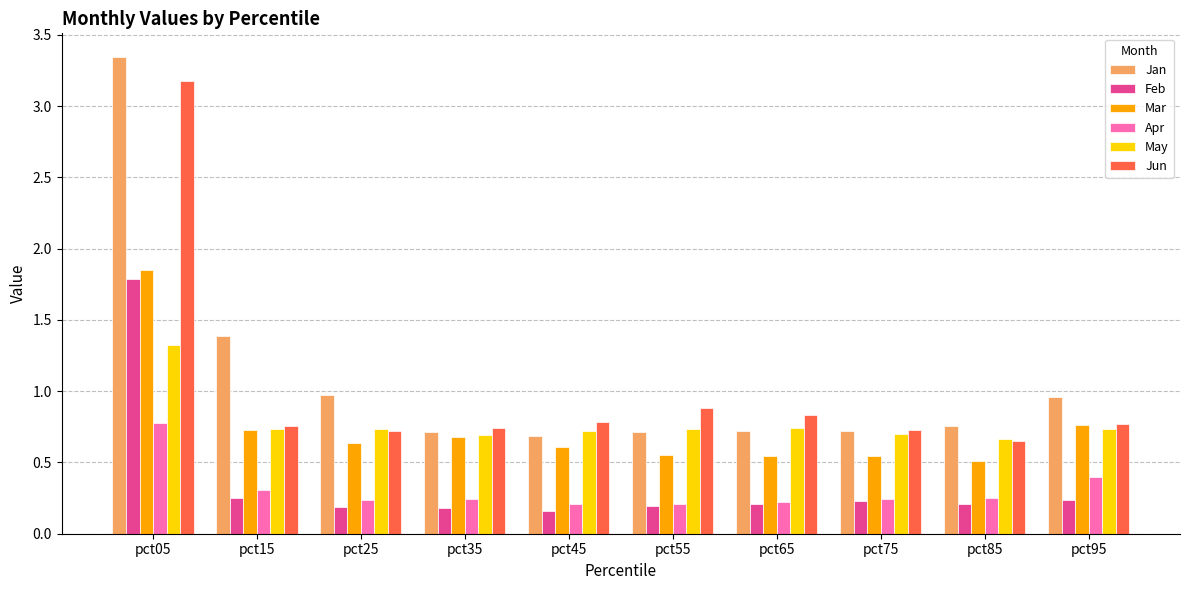

How many series are shown in this chart?

6